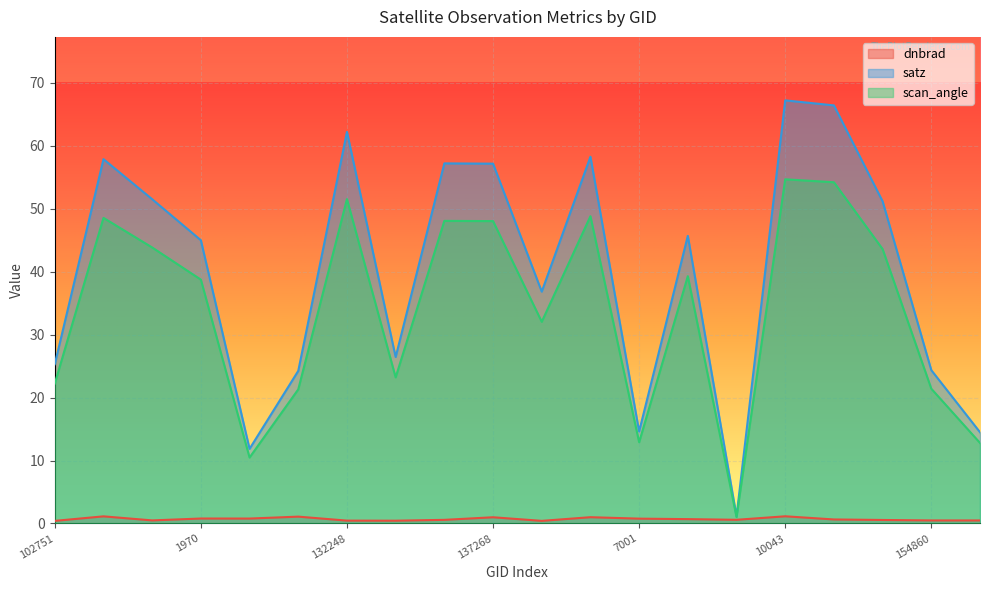

What are all the series names shown in the legend?

dnbrad, satz, scan_angle